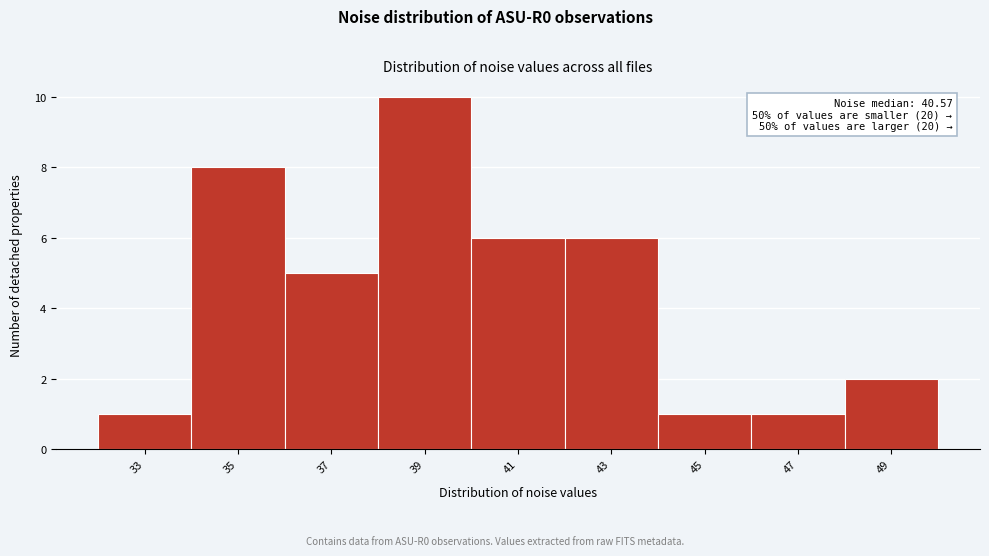

Reading right to left, what are all the values shown in this chart?

2	1	1	6	6	10	5	8	1